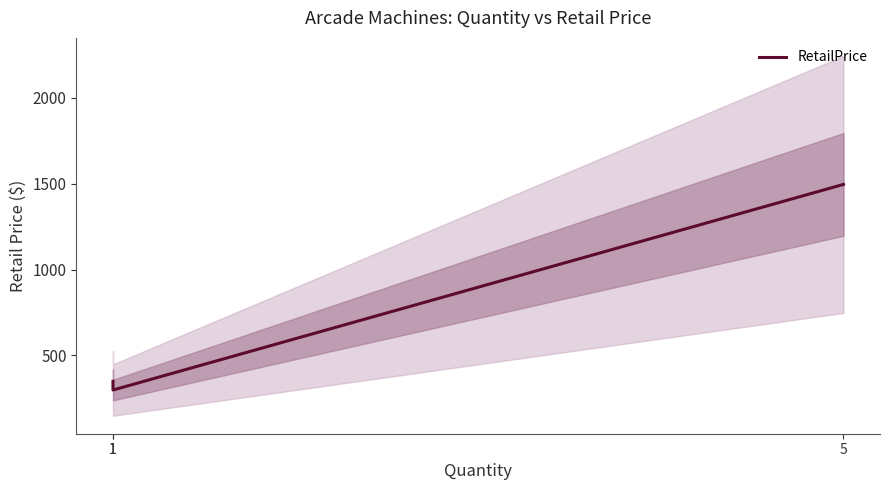

What is the approximate value at 5?

1495.0